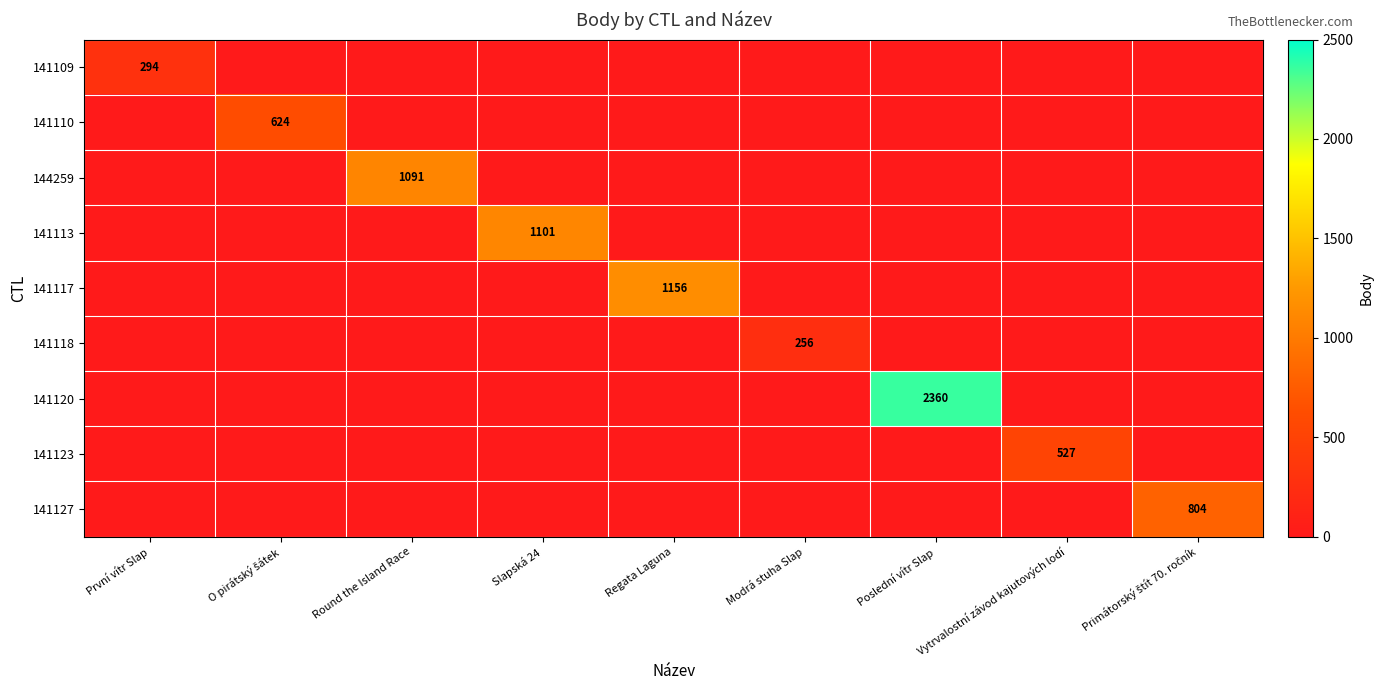

At which label is 141117 closest to 578?

První vítr Slap